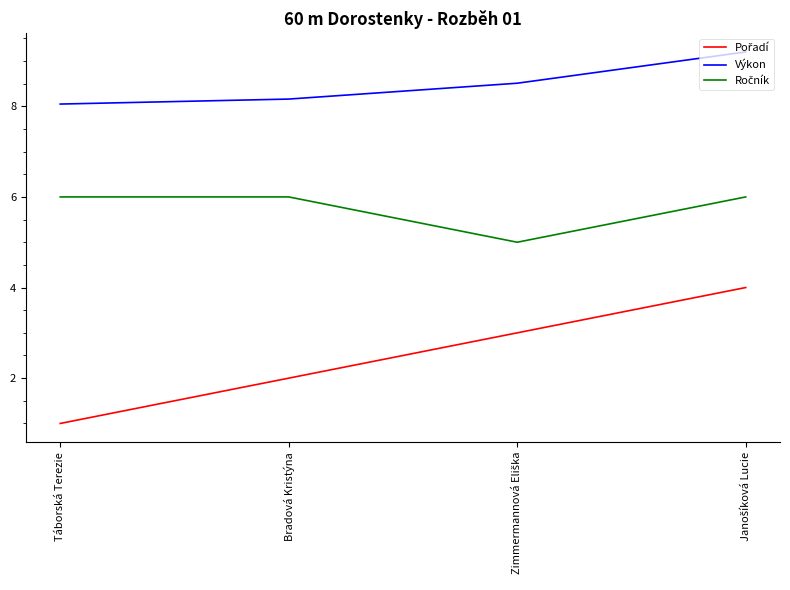

What position from the left is Bradová Kristýna?

2